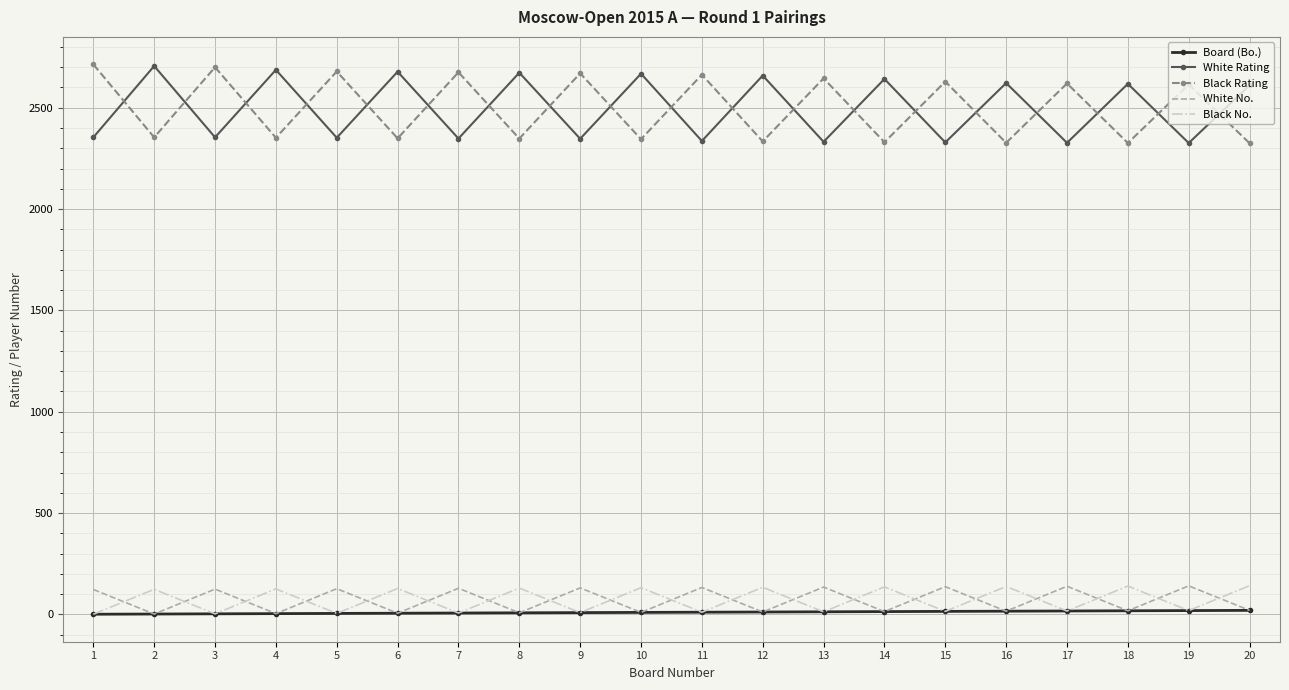

True or false: White Rating and Black No. intersect in this chart.

False